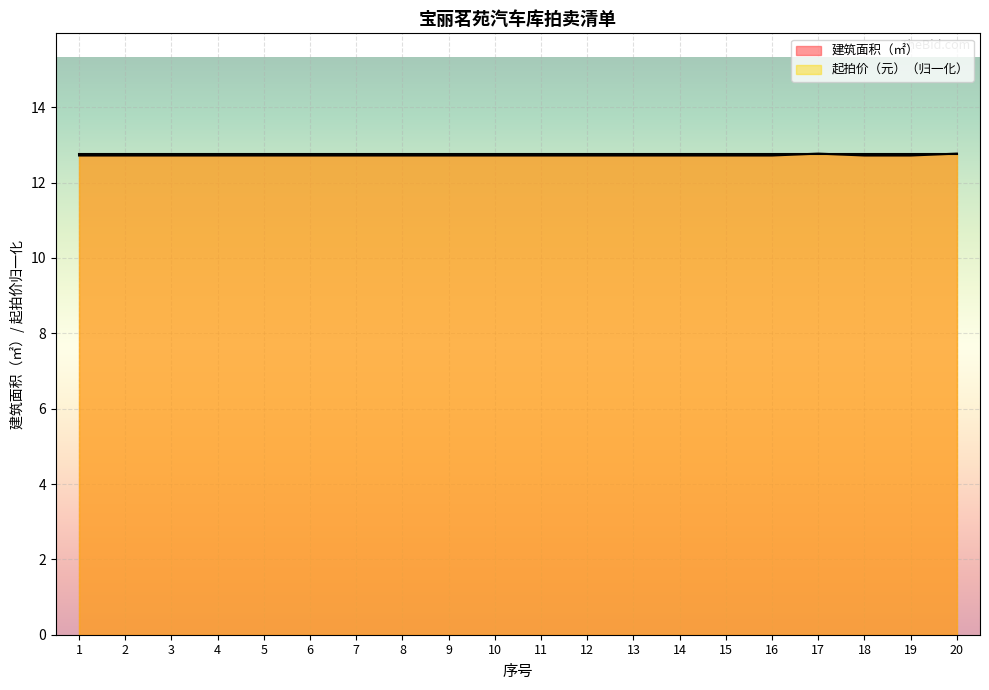

Which category has the lowest value across all series?

1